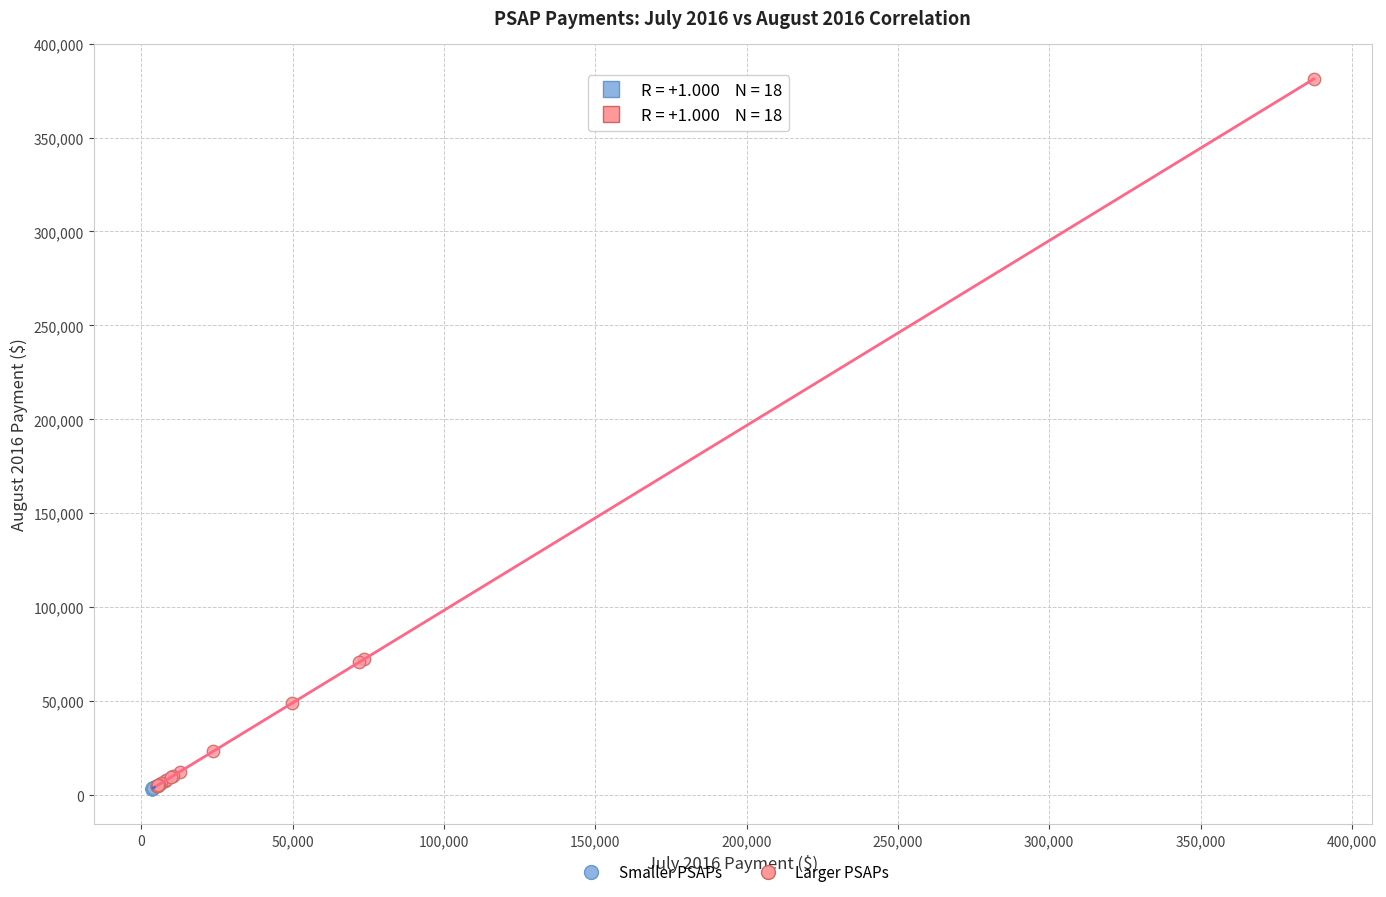

Which series has the largest Y range (max minus min)?

Larger PSAPs